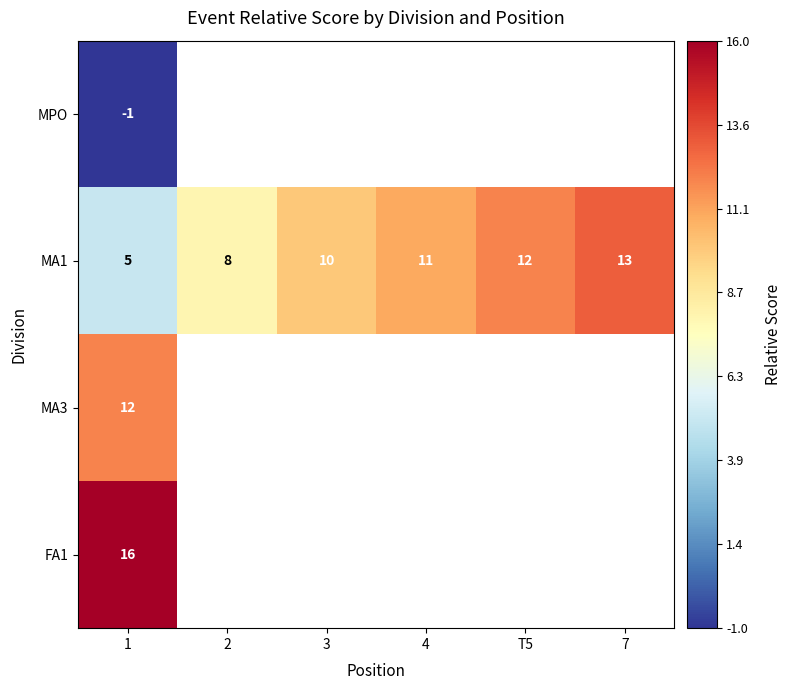

At how many categories does at least one series exceed 3?

6